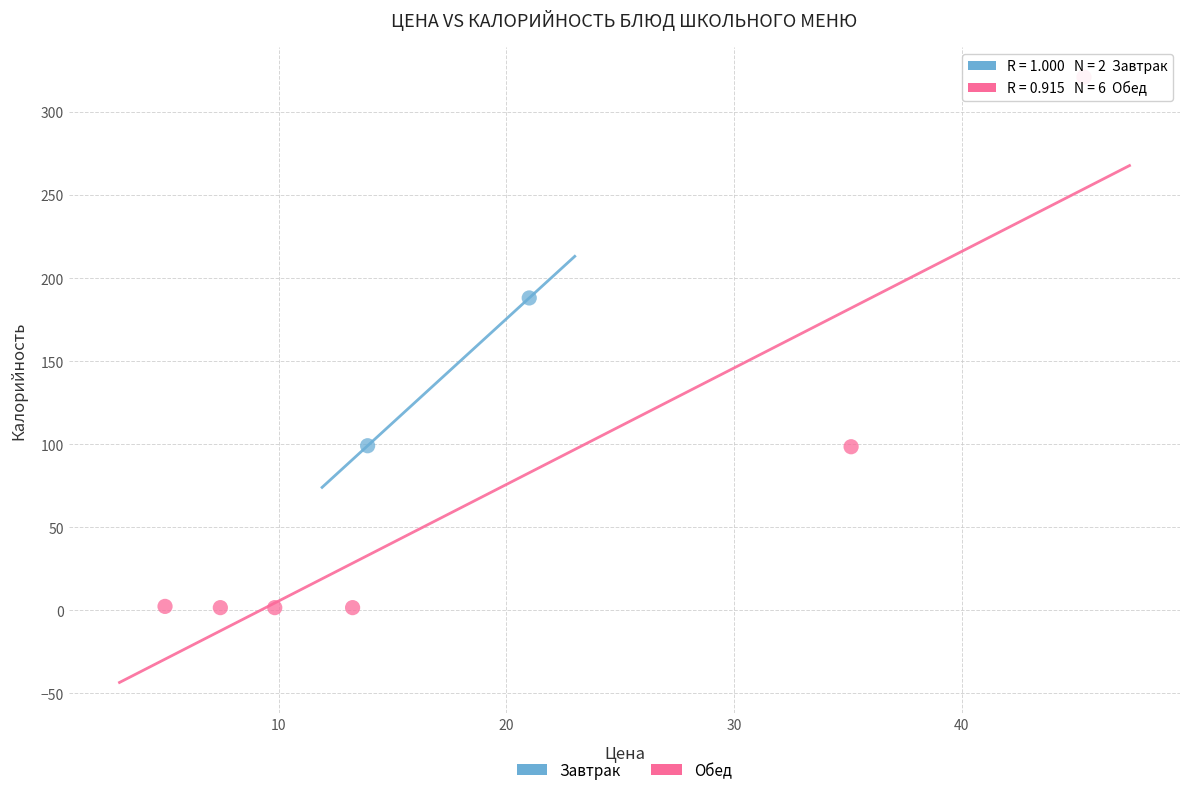

What are all the series names shown in the legend?

Завтрак, Обед